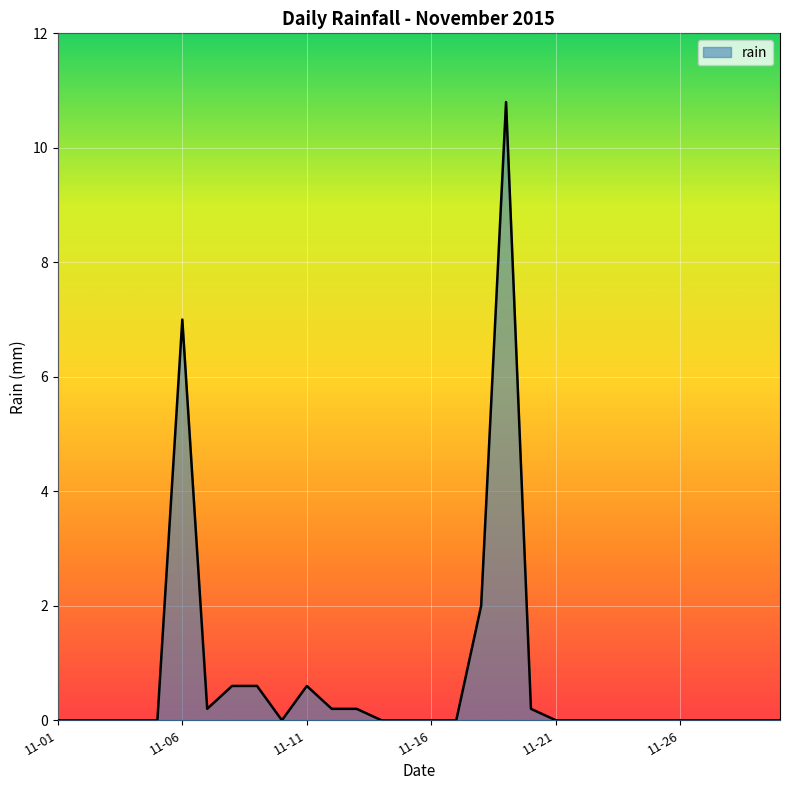

How many lines are shown in the chart?

1